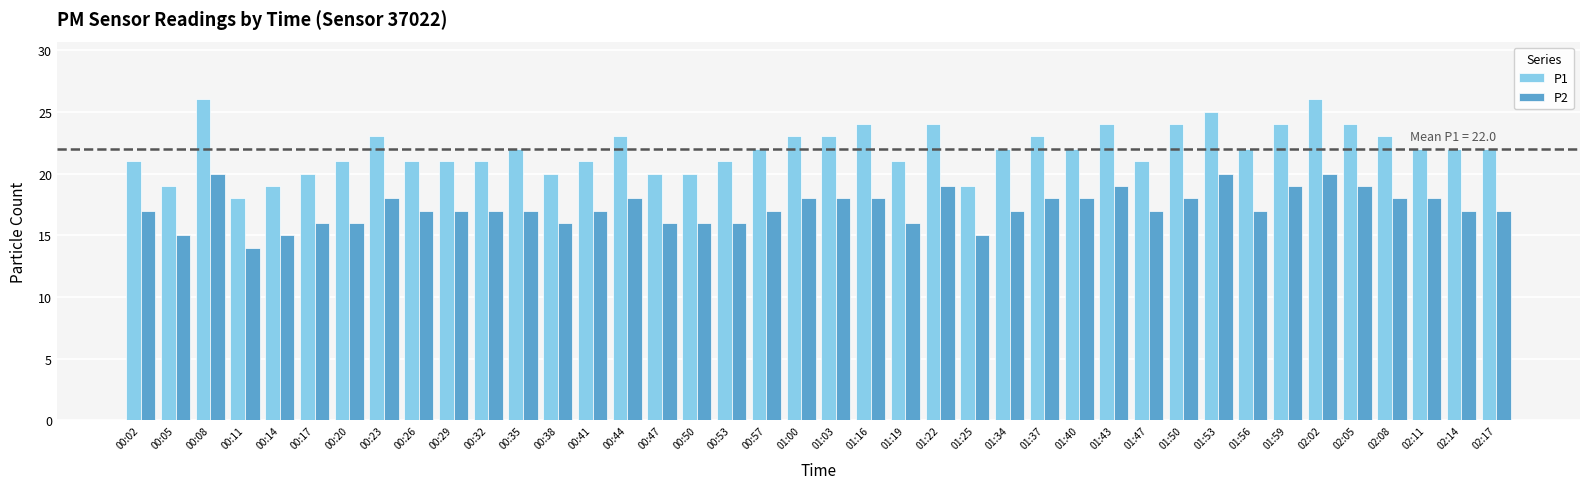

Reading left to right, list all the values displayed in this chart.

P1: 00:02=21	00:05=19	00:08=26	00:11=18	00:14=19	00:17=20	00:20=21	00:23=23	00:26=21	00:29=21	00:32=21	00:35=22	00:38=20	00:41=21	00:44=23	00:47=20	00:50=20	00:53=21	00:57=22	01:00=23	01:03=23	01:16=24	01:19=21	01:22=24	01:25=19	01:34=22	01:37=23	01:40=22	01:43=24	01:47=21	01:50=24	01:53=25	01:56=22	01:59=24	02:02=26	02:05=24	02:08=23	02:11=22	02:14=22	02:17=22
P2: 00:02=17	00:05=15	00:08=20	00:11=14	00:14=15	00:17=16	00:20=16	00:23=18	00:26=17	00:29=17	00:32=17	00:35=17	00:38=16	00:41=17	00:44=18	00:47=16	00:50=16	00:53=16	00:57=17	01:00=18	01:03=18	01:16=18	01:19=16	01:22=19	01:25=15	01:34=17	01:37=18	01:40=18	01:43=19	01:47=17	01:50=18	01:53=20	01:56=17	01:59=19	02:02=20	02:05=19	02:08=18	02:11=18	02:14=17	02:17=17